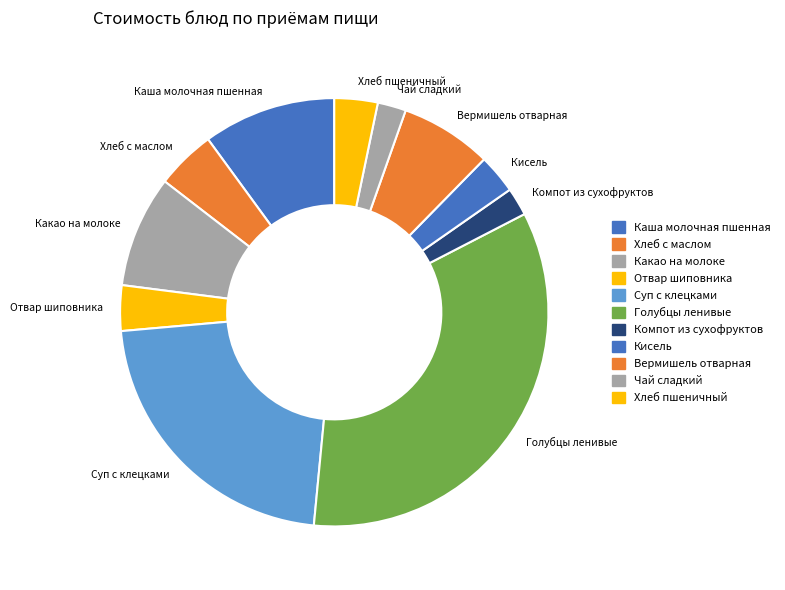

The Чай сладкий slice represents 7% of the pie. True or false?

False